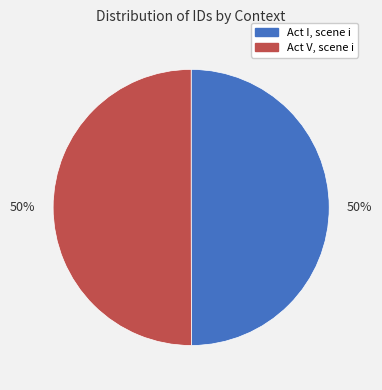

Combined, do Act I, scene i and Act V, scene i account for over 50%?

Yes